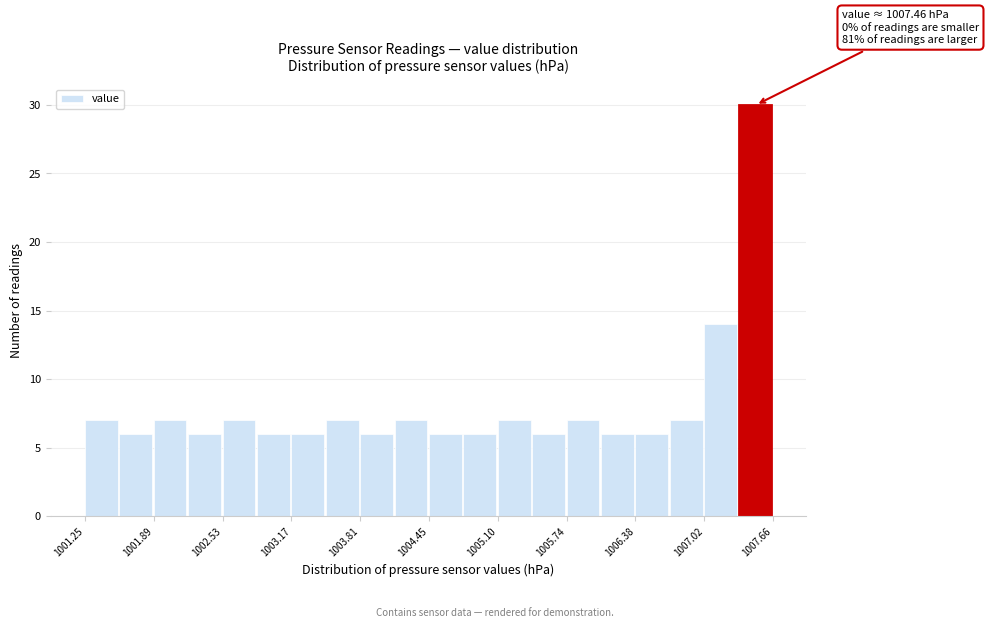

Around what value on the x-axis is the tallest bar? Give the approximate position of its centre, as read against the axis.

1007.5